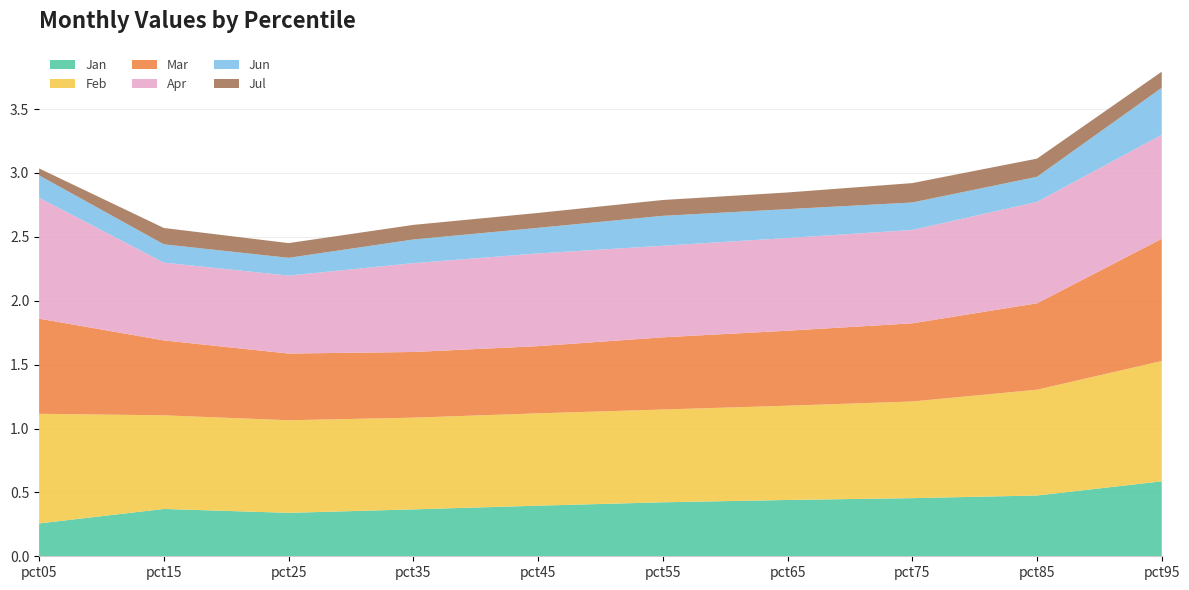

Reading left to right, what are all the values shown in this chart?

Jan: 0.3	0.4	0.3	0.4	0.4	0.4	0.4	0.5	0.5	0.6
Feb: 0.9	0.7	0.7	0.7	0.7	0.7	0.7	0.8	0.8	0.9
Mar: 0.7	0.6	0.5	0.5	0.5	0.6	0.6	0.6	0.7	1.0
Apr: 0.9	0.6	0.6	0.7	0.7	0.7	0.7	0.7	0.8	0.8
Jun: 0.2	0.1	0.1	0.2	0.2	0.2	0.2	0.2	0.2	0.4
Jul: 0.1	0.1	0.1	0.1	0.1	0.1	0.1	0.2	0.1	0.1